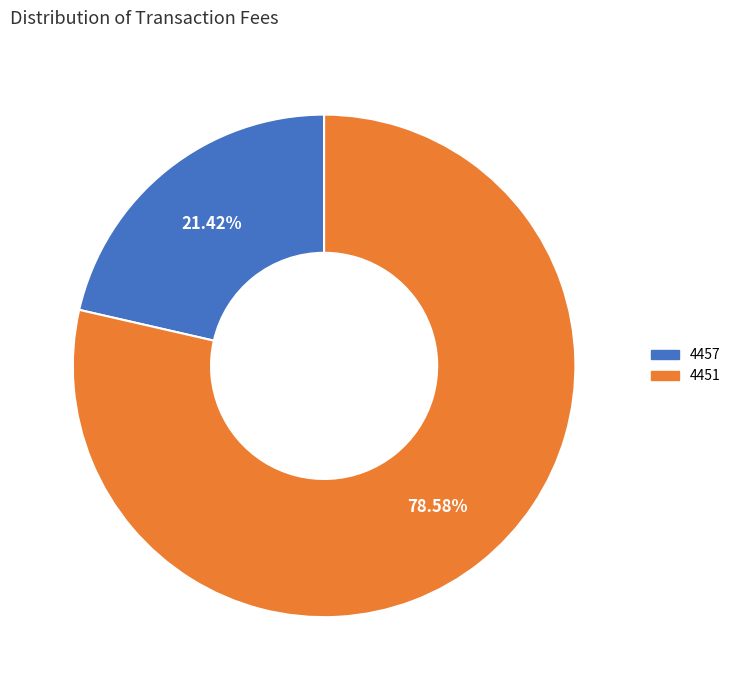

To the nearest percent, what percentage of the pie is 4457?

21%